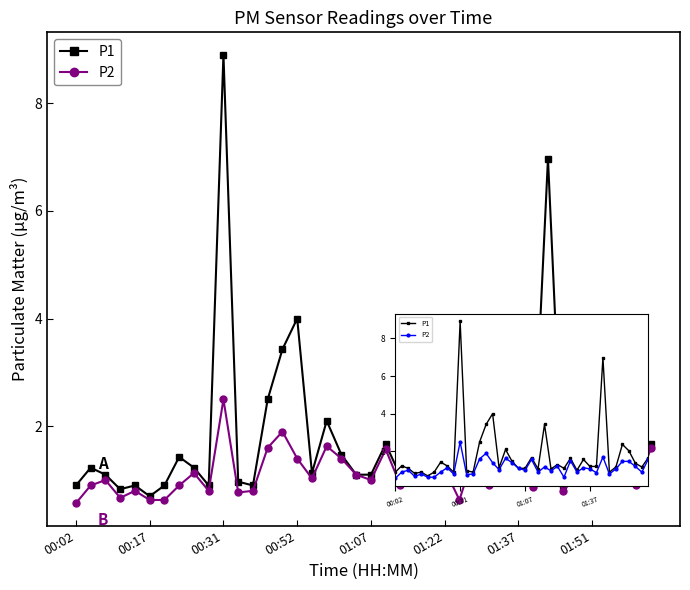

True or false: P1 has more than 0 points higher than both neighbors.

True